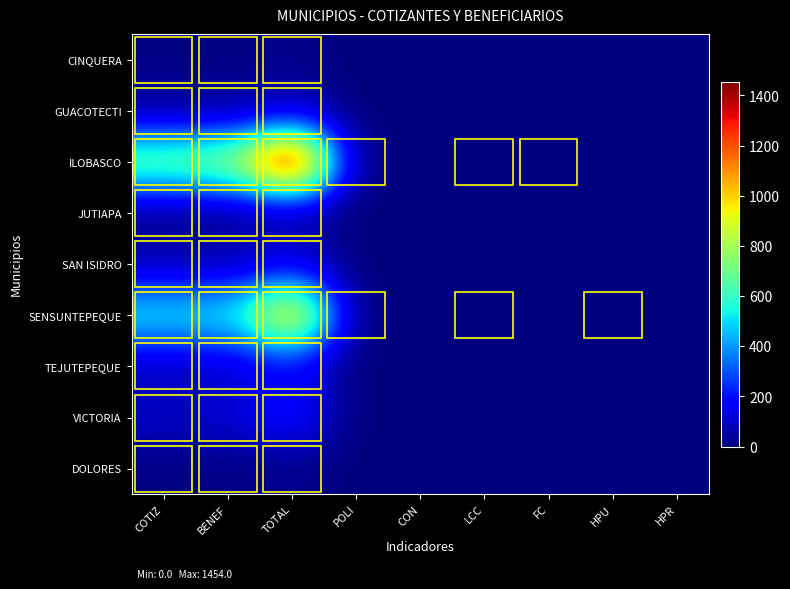

At POLI, list the series in order from largest to smallest.

ILOBASCO, SENSUNTEPEQUE, CINQUERA, GUACOTECTI, JUTIAPA, SAN ISIDRO, TEJUTEPEQUE, VICTORIA, DOLORES